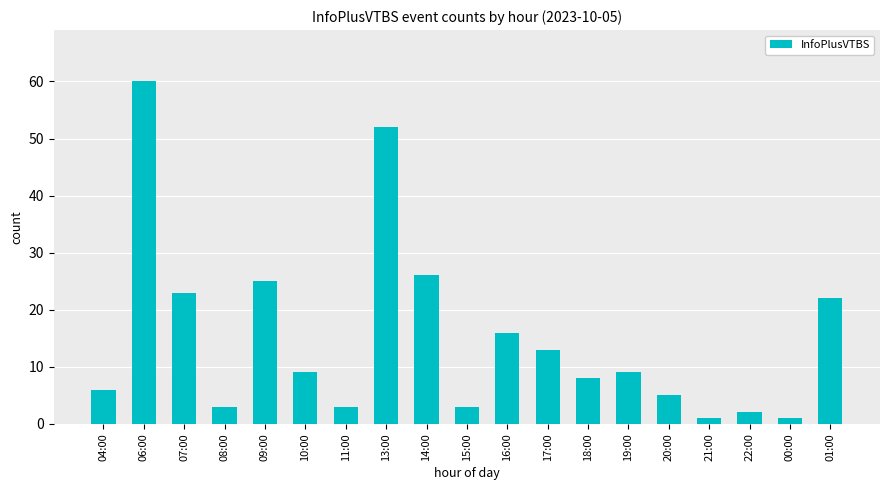

How many data points are less than 9?

9